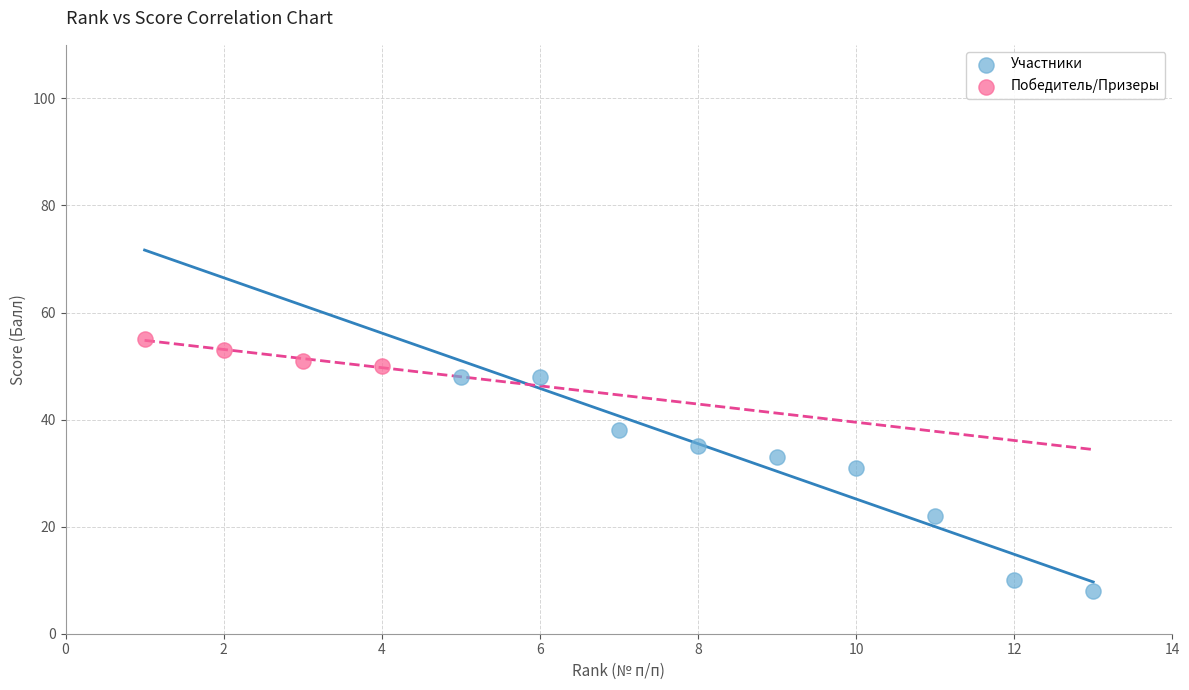

Which series has the largest Y range (max minus min)?

Участники